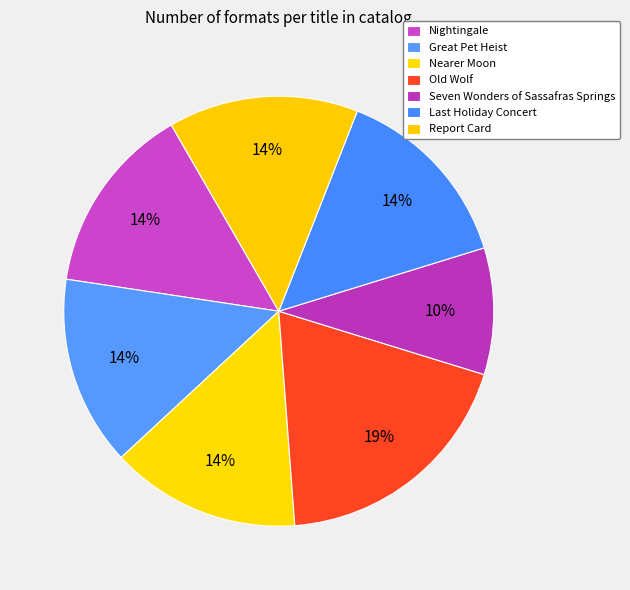

How many slices are in this pie chart?

7